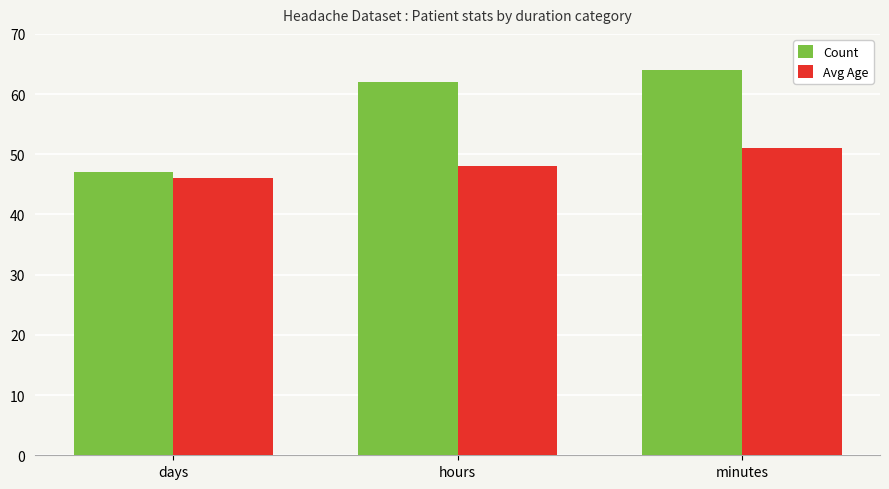

What is the average value of the Count series?

58